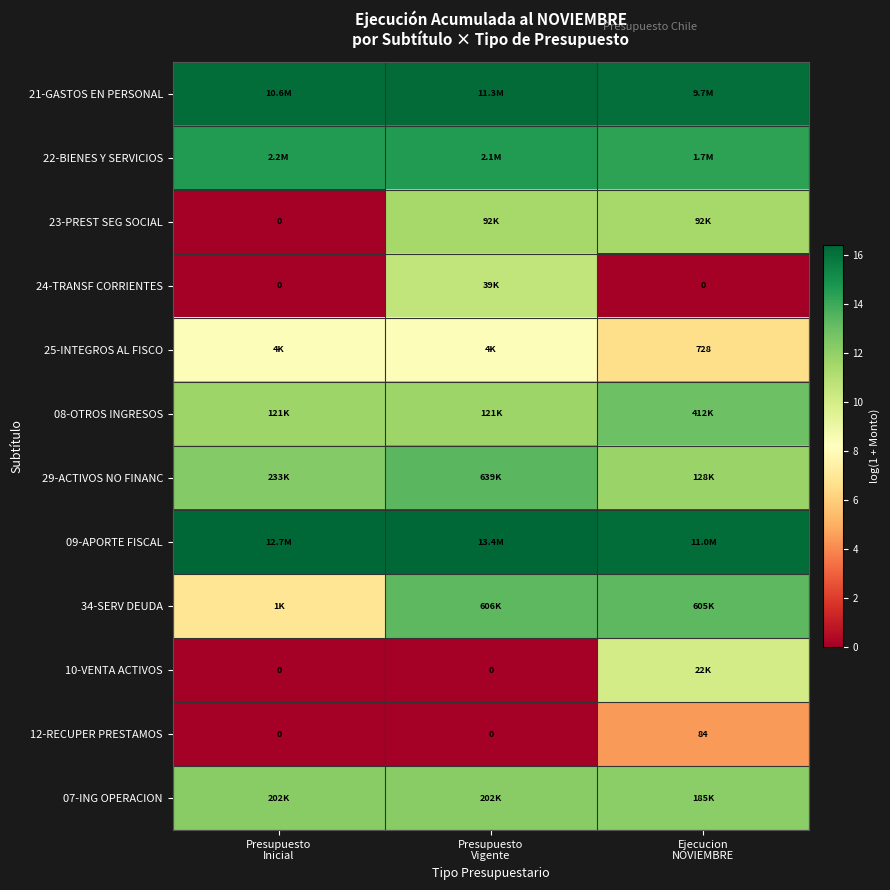

What is the average value of the 29-ACTIVOS NO FINANC series?

12.5